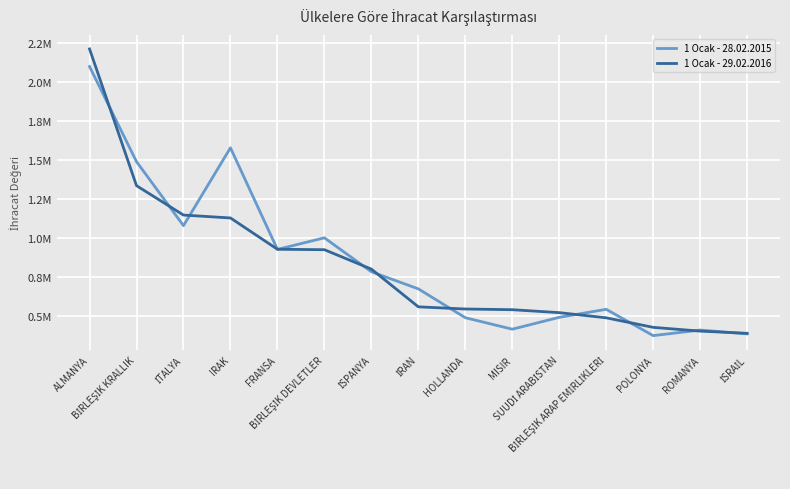

Is the value of 1 Ocak - 28.02.2015 at İRAN greater than the value of 1 Ocak - 29.02.2016 at İTALYA?

No